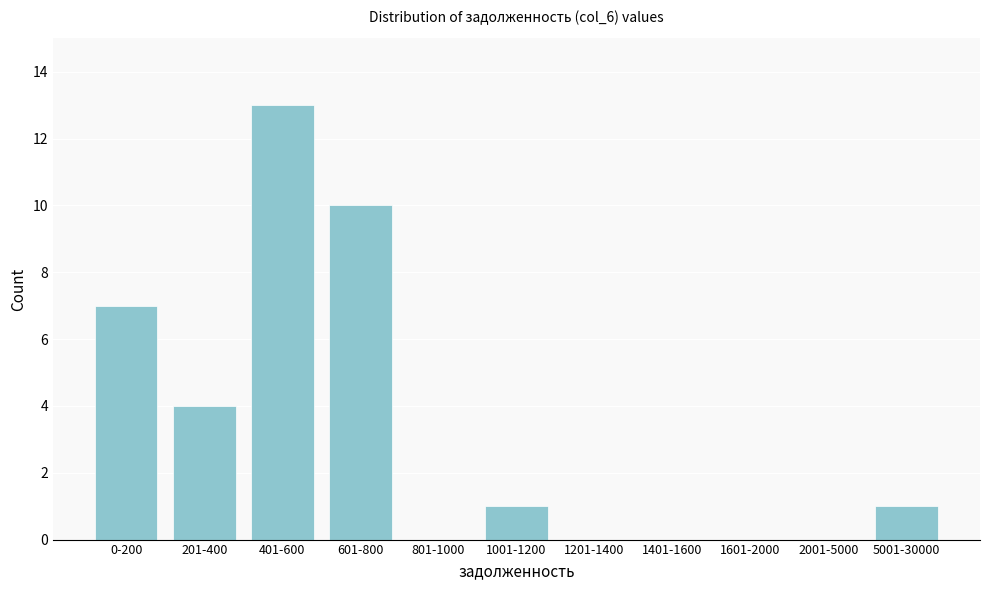

Reading right to left, transcribe all the data shown in this chart.

5001-30000=1	2001-5000=0	1601-2000=0	1401-1600=0	1201-1400=0	1001-1200=1	801-1000=0	601-800=10	401-600=13	201-400=4	0-200=7